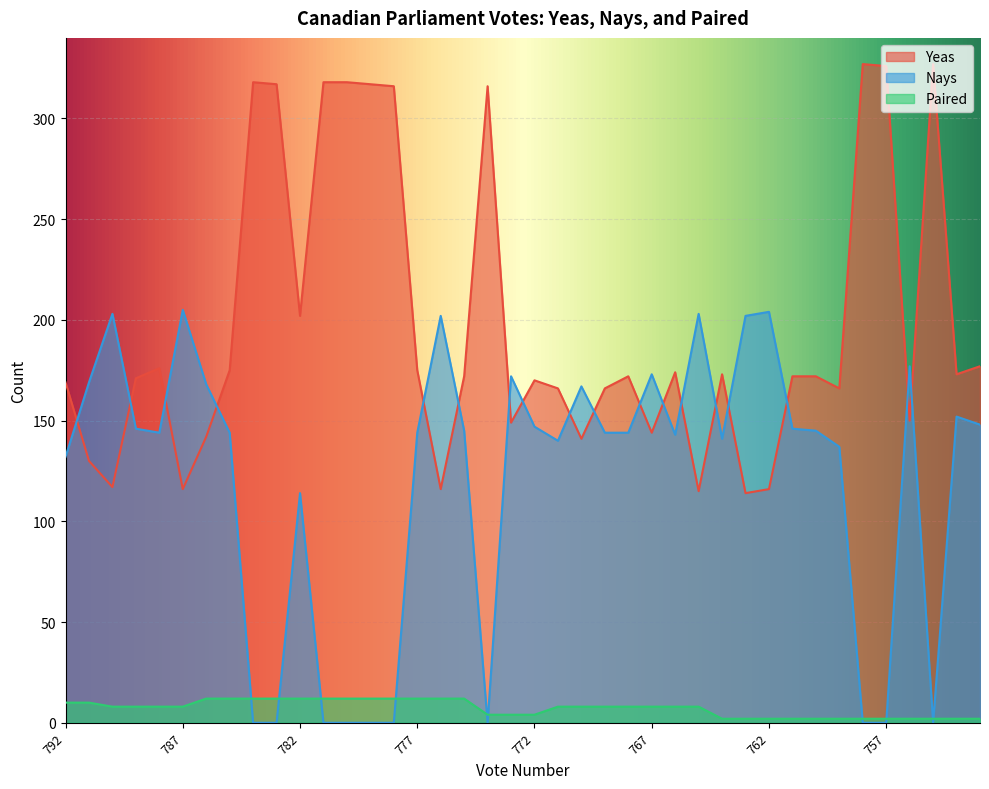

Reading left to right, transcribe all the data shown in this chart.

Yeas: 792=169	791=130	790=117	789=171	788=176	787=116	786=142	785=175	784=318	783=317	782=202	781=318	780=318	779=317	778=316	777=175	776=116	775=172	774=316	773=149	772=170	771=166	770=141	769=166	768=172	767=144	766=174	765=115	764=173	763=114	762=116	761=172	760=172	759=166	758=327	757=326	756=150	755=327	754=173	753=177
Nays: 792=132	791=169	790=203	789=146	788=144	787=205	786=168	785=144	784=0	783=0	782=114	781=0	780=0	779=0	778=0	777=144	776=202	775=145	774=0	773=172	772=147	771=140	770=167	769=144	768=144	767=173	766=143	765=203	764=141	763=202	762=204	761=146	760=145	759=137	758=0	757=0	756=177	755=0	754=152	753=148
Paired: 792=10	791=10	790=8	789=8	788=8	787=8	786=12	785=12	784=12	783=12	782=12	781=12	780=12	779=12	778=12	777=12	776=12	775=12	774=4	773=4	772=4	771=8	770=8	769=8	768=8	767=8	766=8	765=8	764=2	763=2	762=2	761=2	760=2	759=2	758=2	757=2	756=2	755=2	754=2	753=2